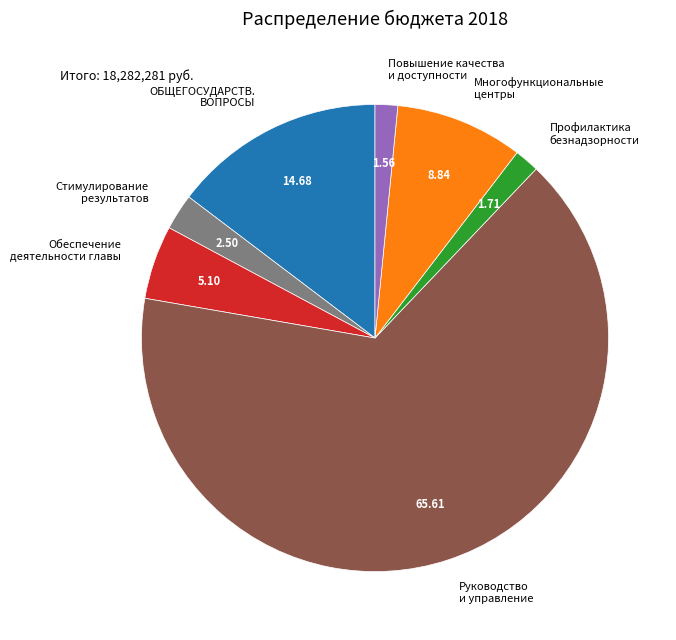

What is the ratio of the value at ОБЩЕГОСУДАРСТВ. ВОПРОСЫ to the value at Повышение качества и доступности?

9.4